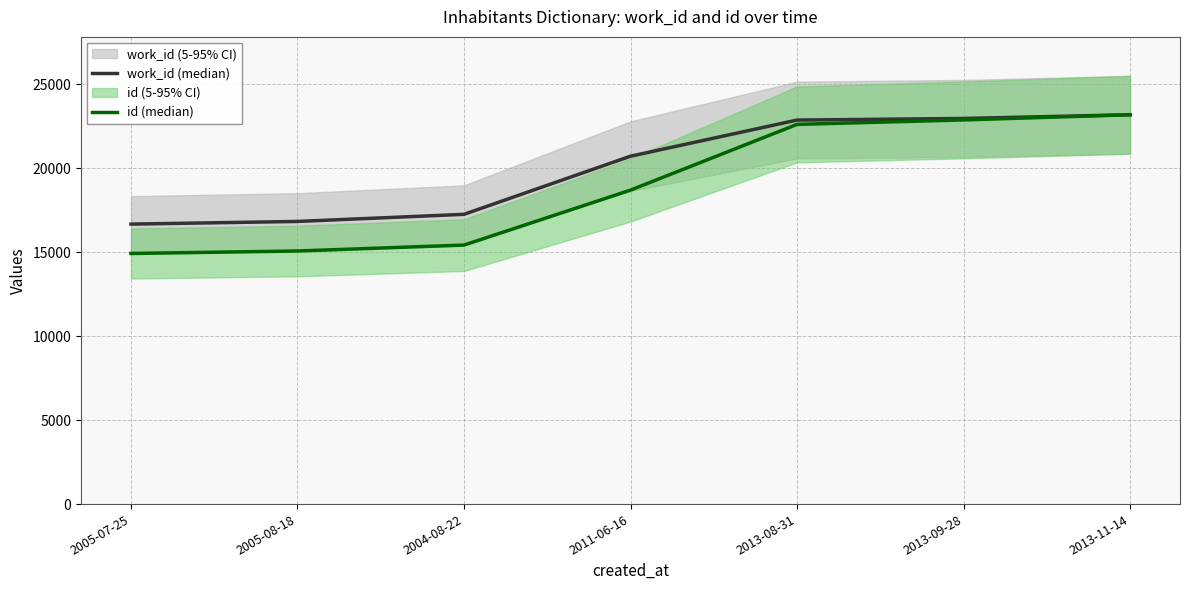

At which category is the sum across all series the highest?

2013-11-14